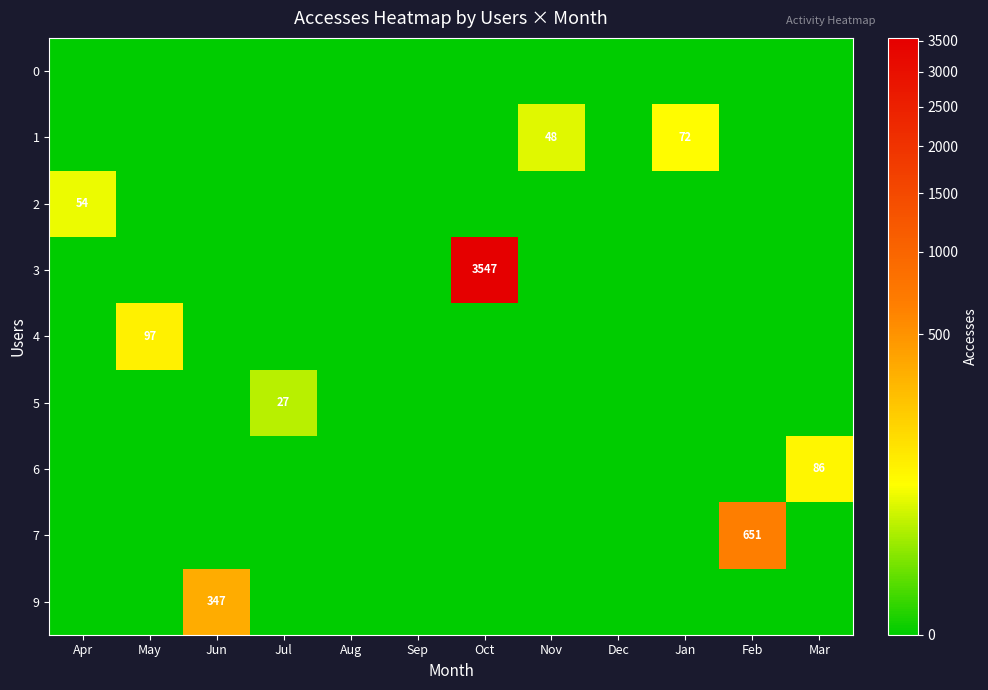

Which has a higher value, Jul or Jan?

Jul